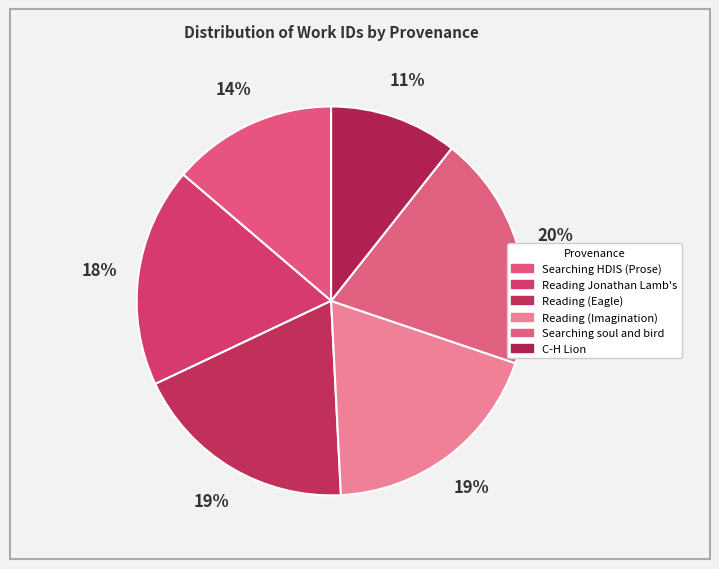

How many segments does this pie chart have?

6